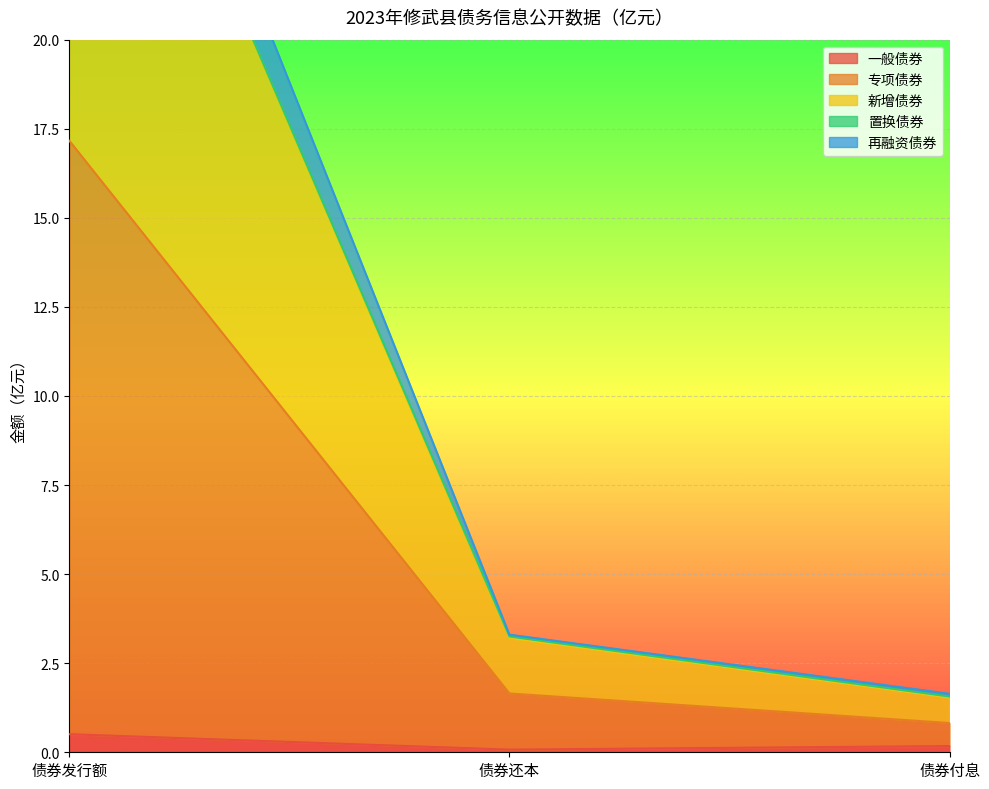

The value of 一般债券 at 债券发行额 is 0.5. True or false?

True